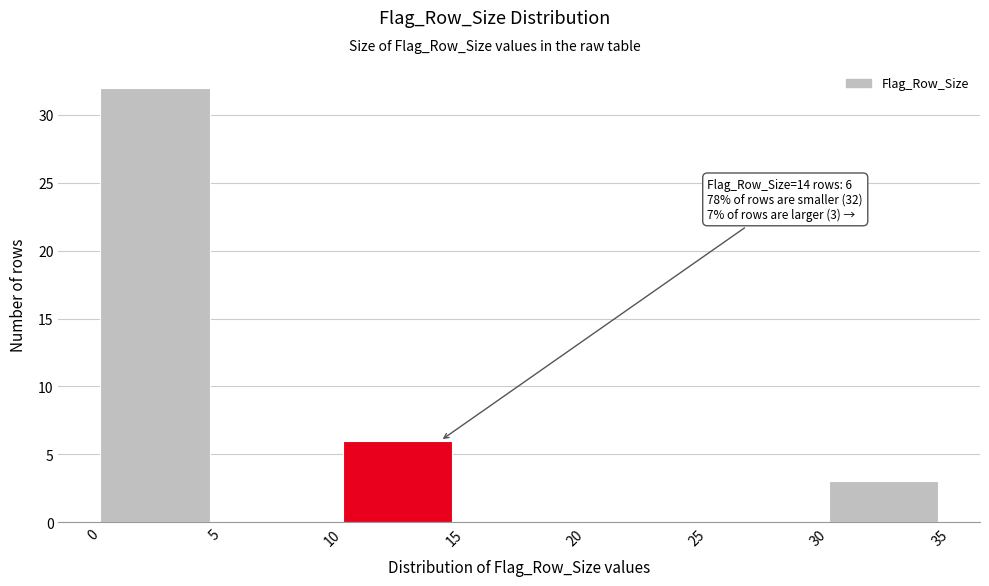

Which range on the x-axis has the tallest bar?

0 to 5